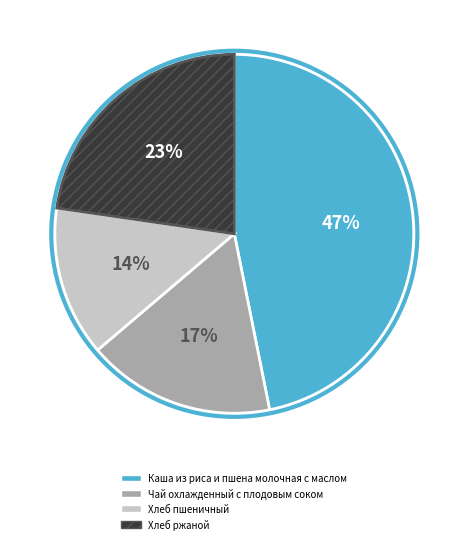

To the nearest percent, what is the difference between the Чай охлажденный с плодовым соком and Хлеб ржаной slice percentages?

6%